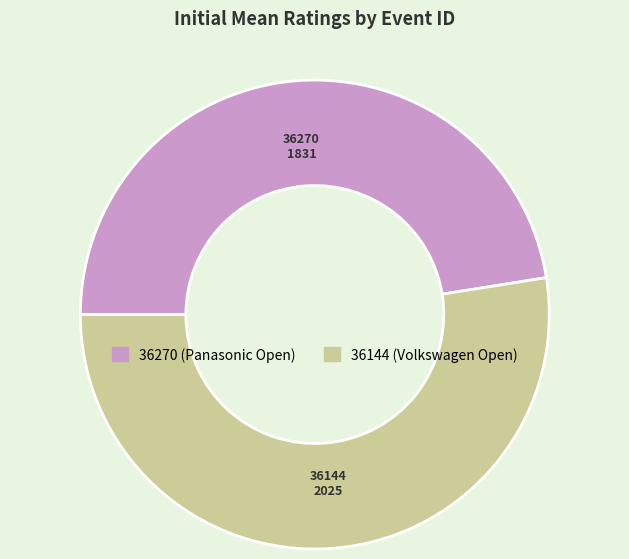

Which slice is the smallest?

36270